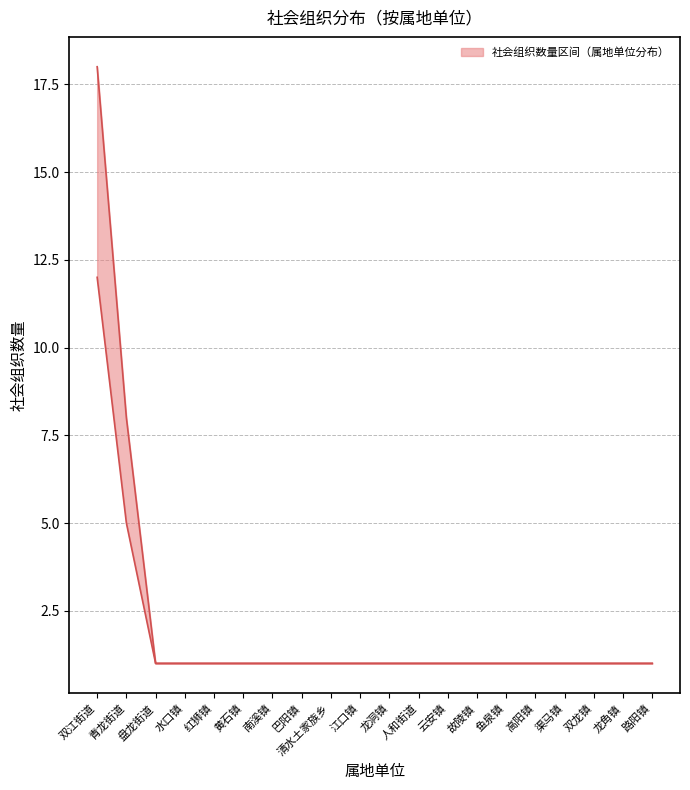

Between 双江街道 and 龙角镇, which series saw the biggest shift?

count_upper